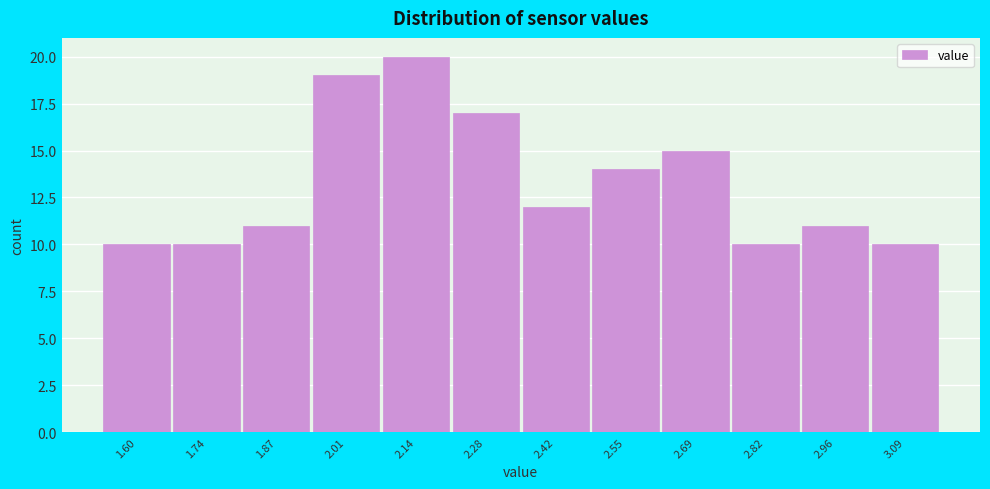

Reading left to right, transcribe all the data shown in this chart.

10	10	11	19	20	17	12	14	15	10	11	10